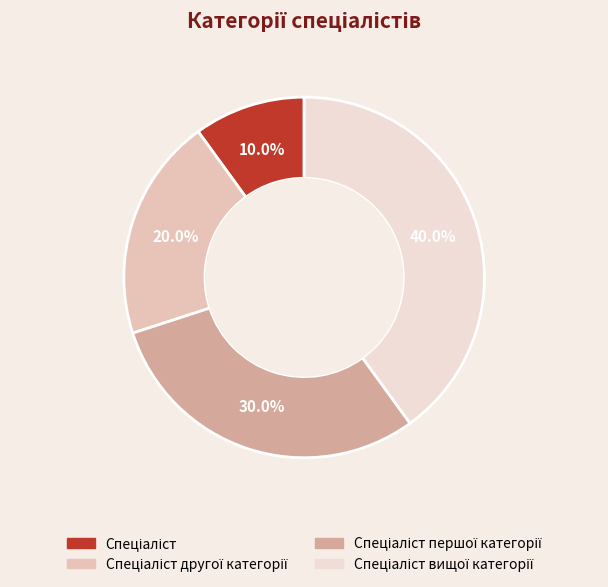

Is there any slice that represents more than half of the pie?

No